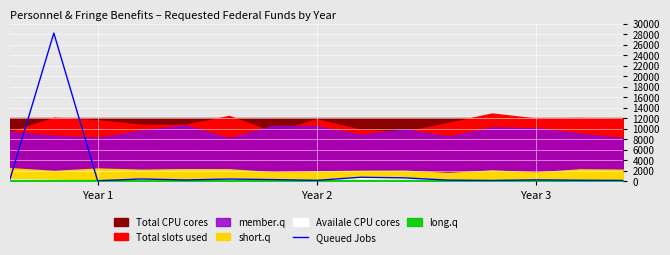

What is the difference between the maximum and minimum values?

28192